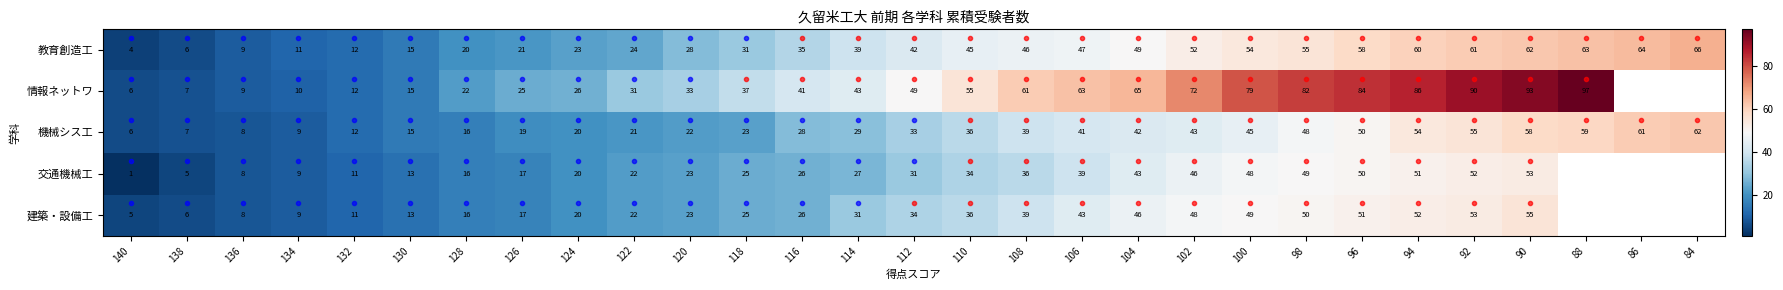

Which has a higher value, 132 or 98?

98